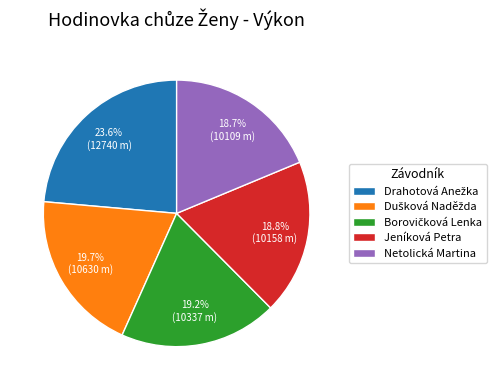

How many segments does this pie chart have?

5